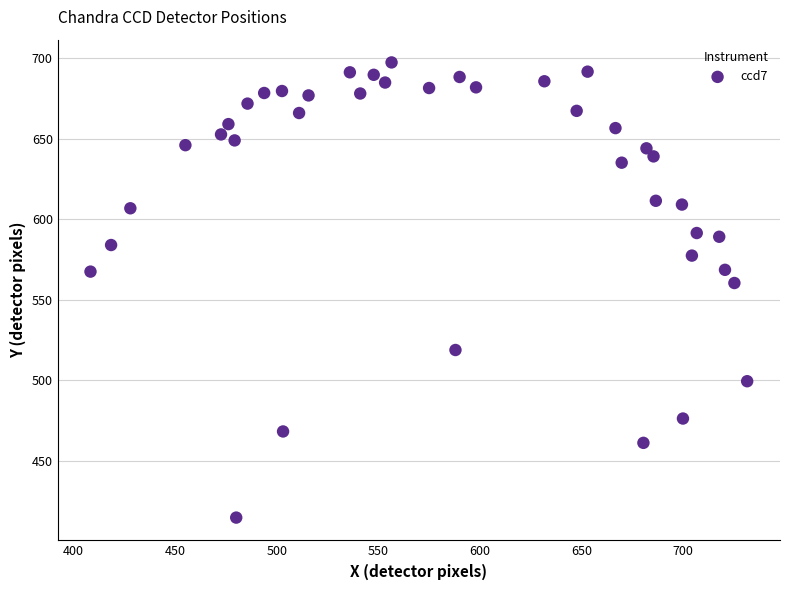

What is the range of X values (max minus min)?

323.1